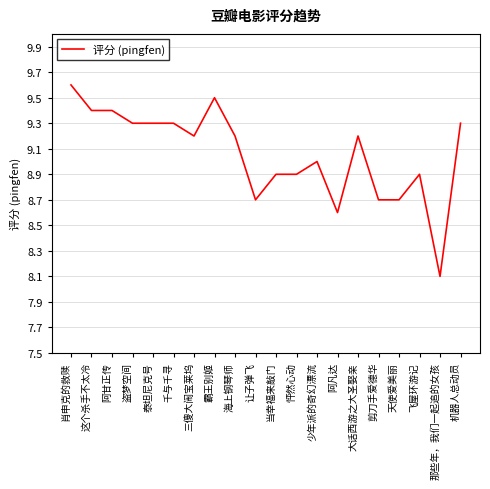

What is the difference between the second highest and second lowest values?

0.9